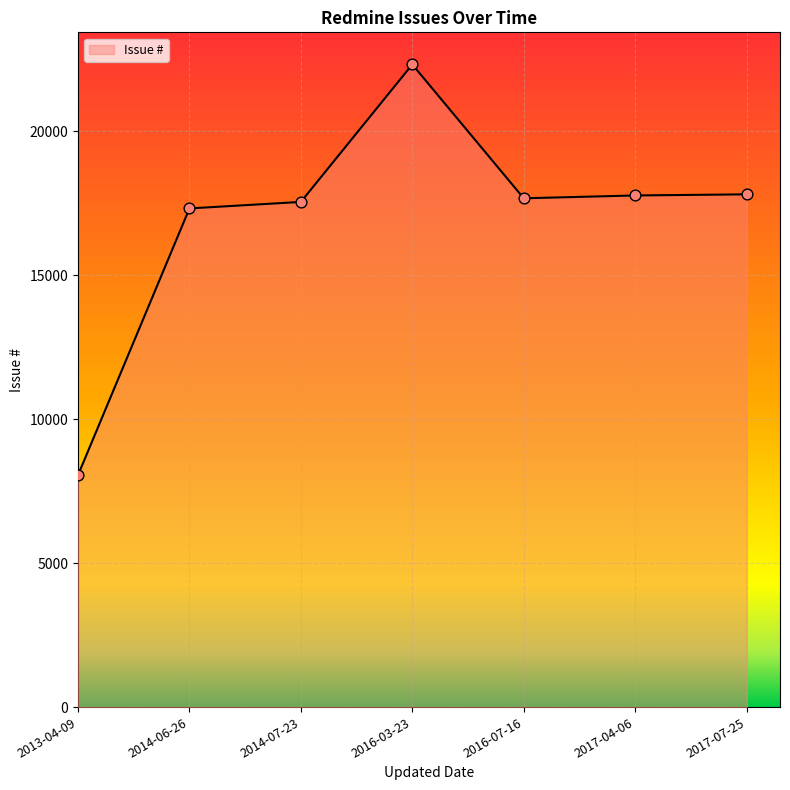

What is the change in value from 2013-04-09 to 2016-03-23?

+14255